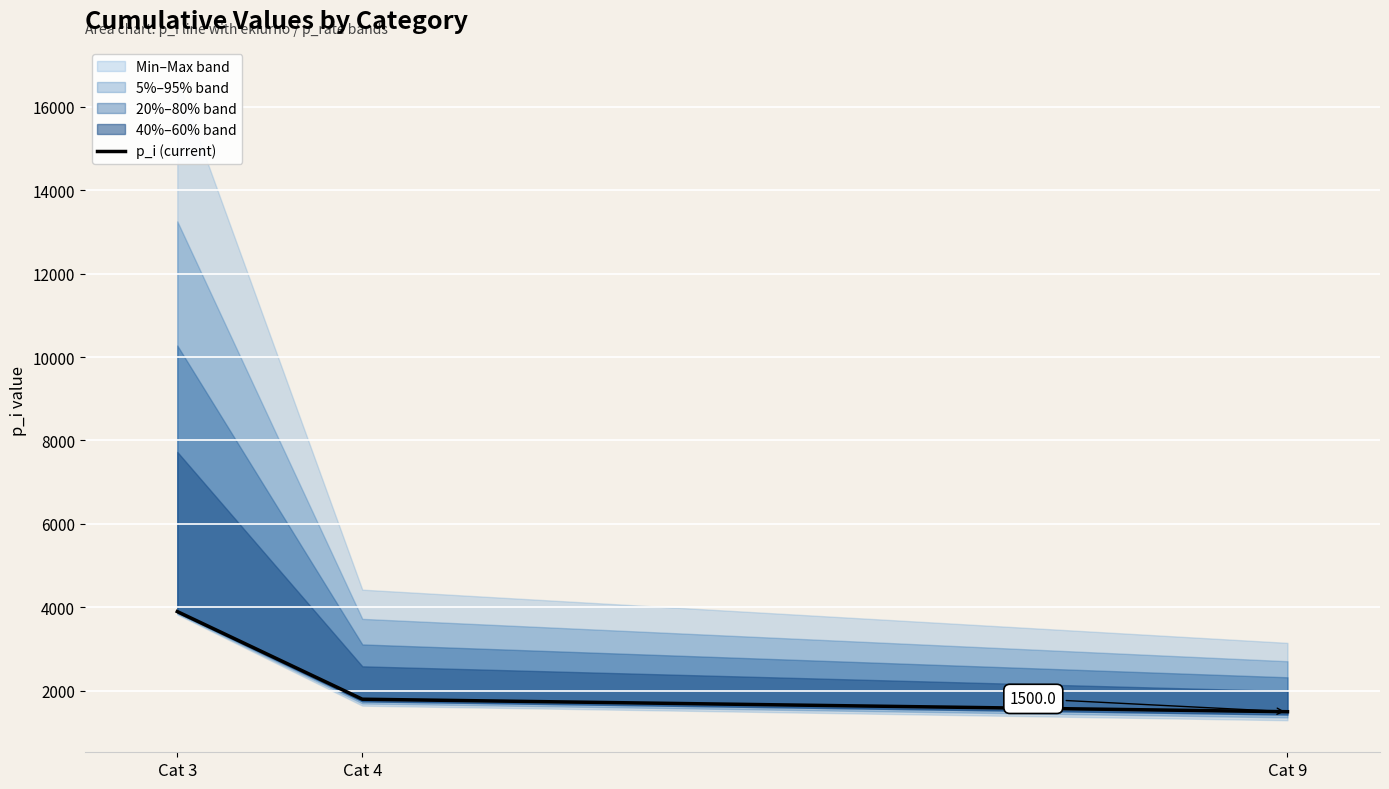

What is the difference between the maximum and second lowest values?

2100